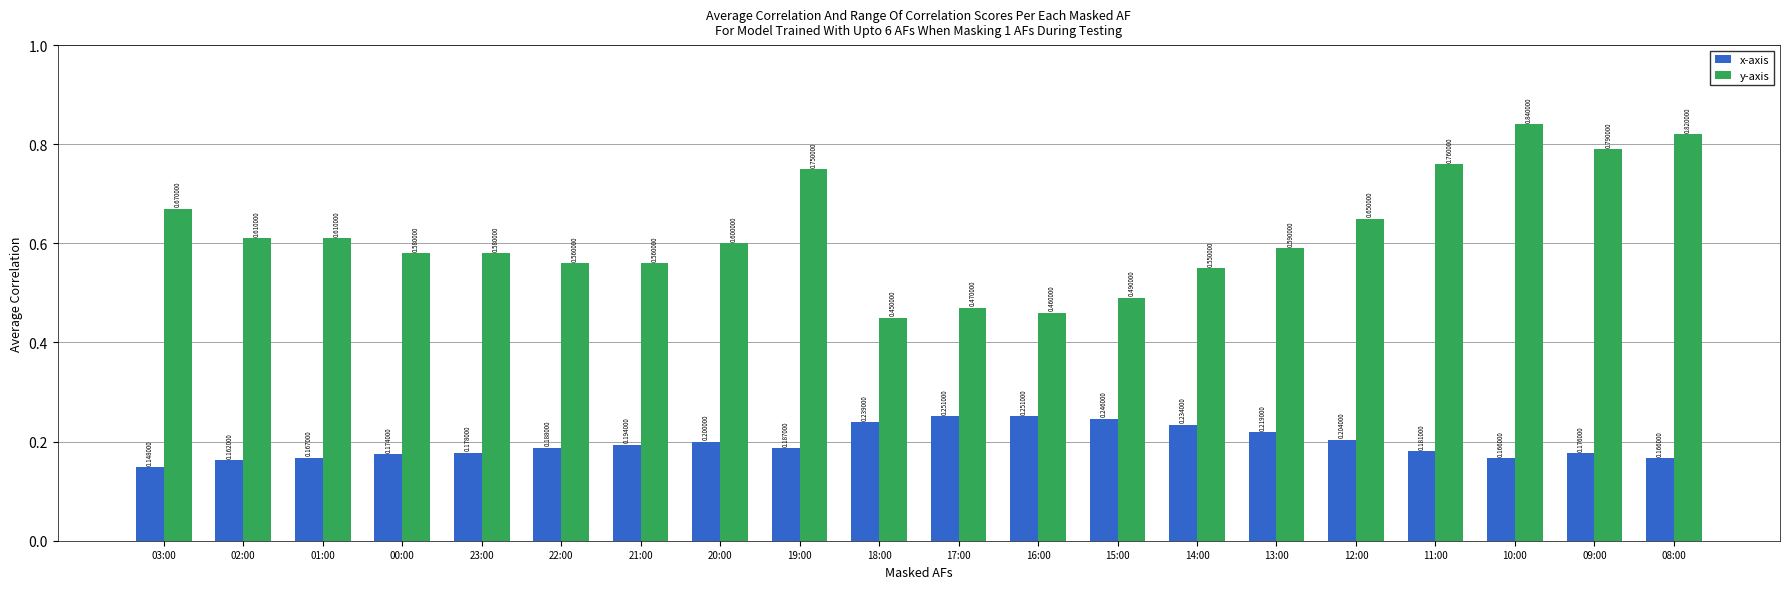

At which label is x-axis closest to 0?

03:00